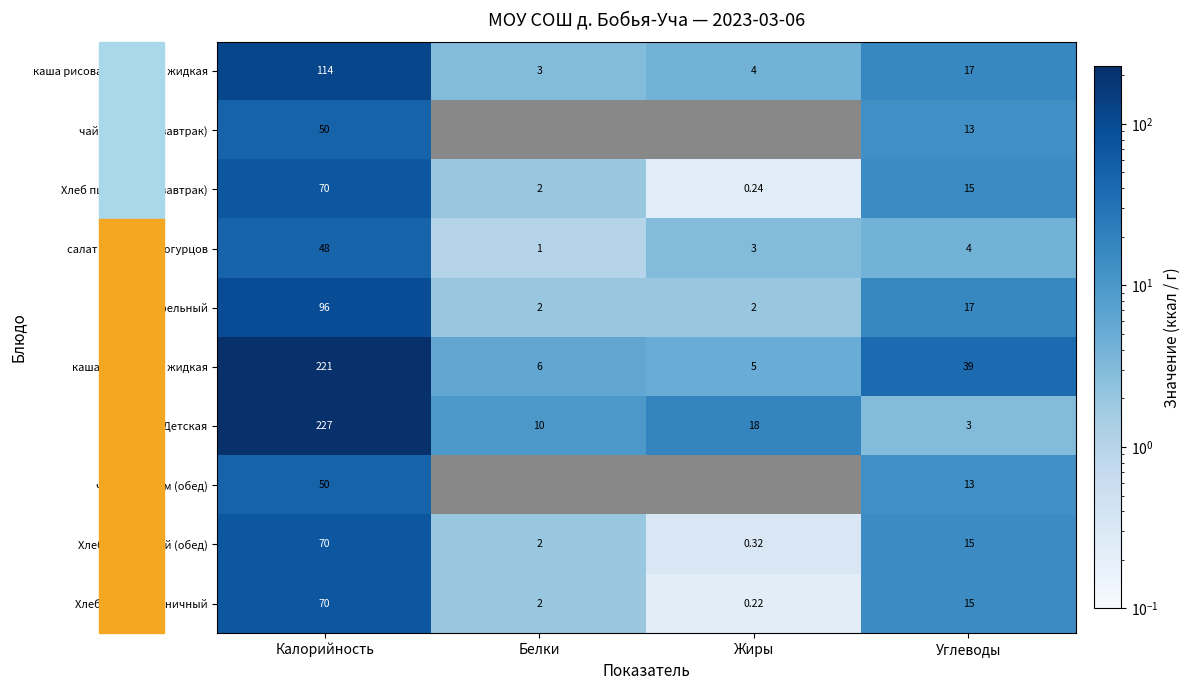

How many data points in салат из соленых огурцов are less than 4?

2